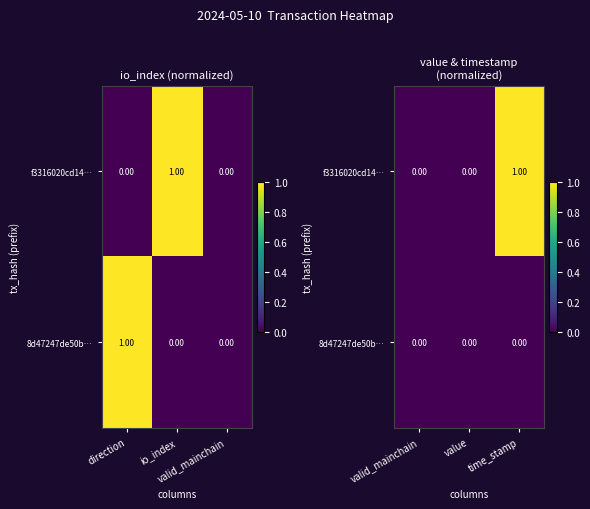

At which category does the chart reach its minimum across all series?

valid_mainchain